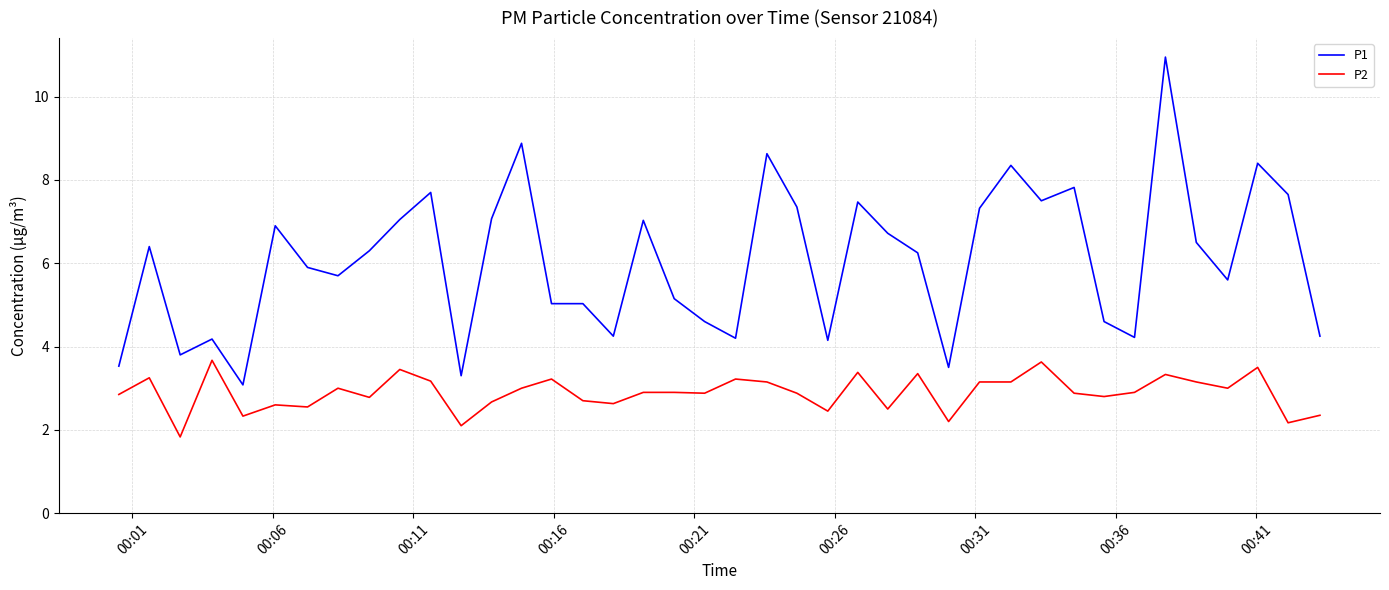

True or false: P2 and P1 intersect in this chart.

False